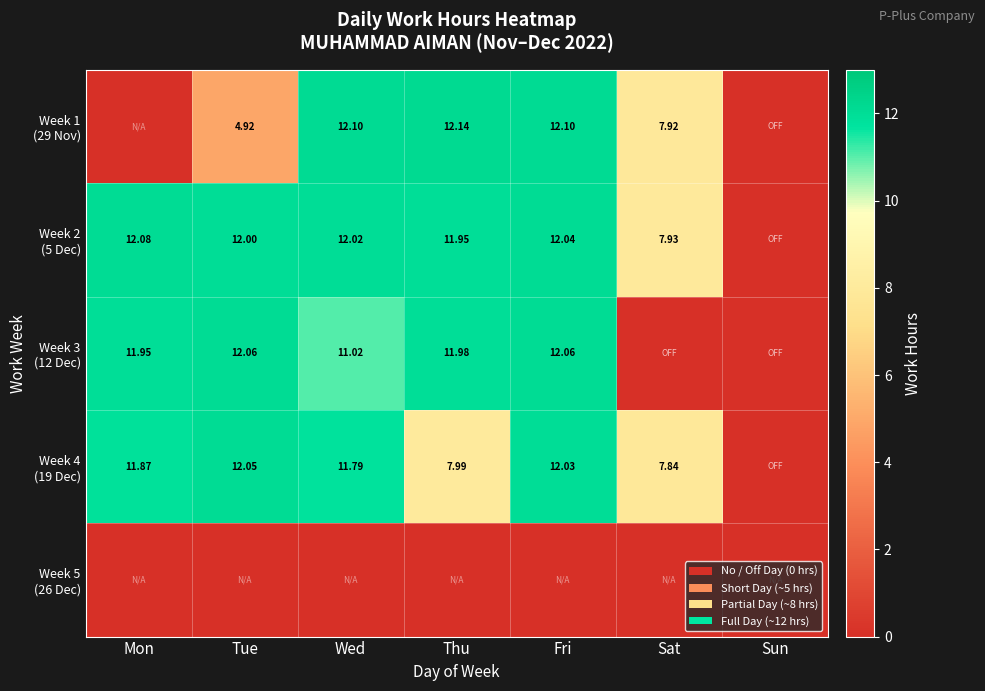

Is the value of Week 4 (19 Dec) at Sun greater than the value of Week 3 (12 Dec) at Thu?

No